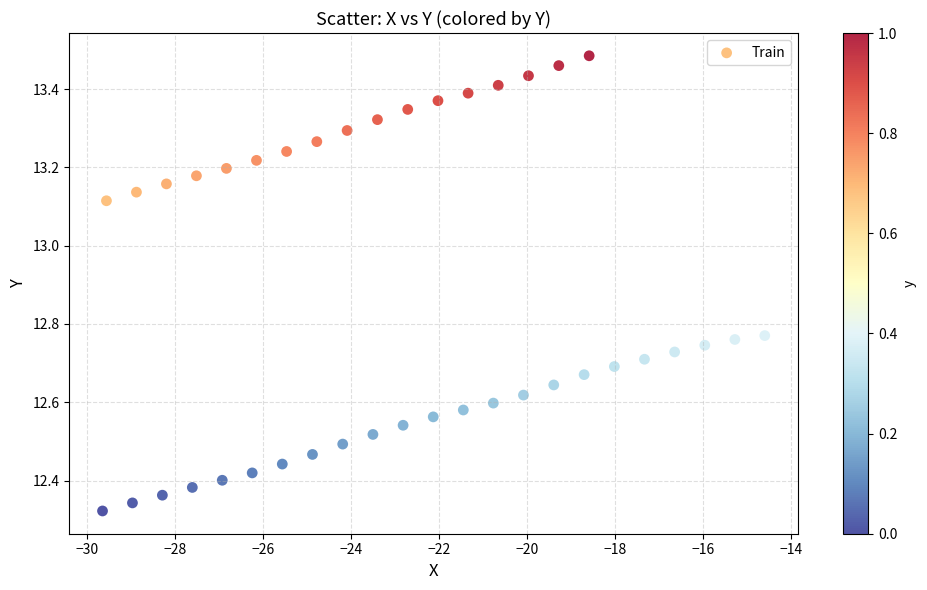

What is the range of Y values (max minus min)?

1.2